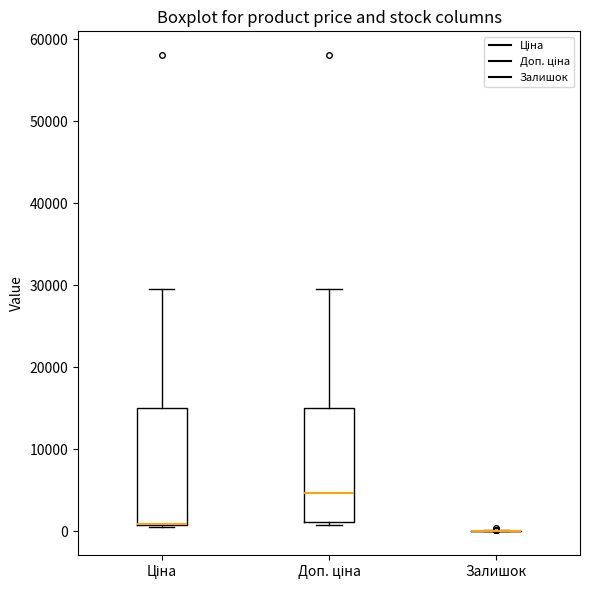

Where is the upper edge of the box for Ціна on the y-axis? The values are not printed on the chart, so give them approximately, as read against the axis.

15000